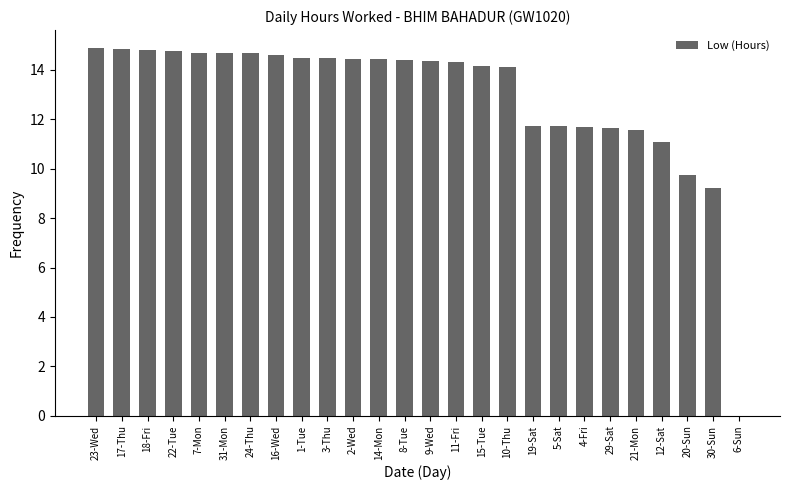

Between 15-Tue and 29-Sat, which is larger?

15-Tue